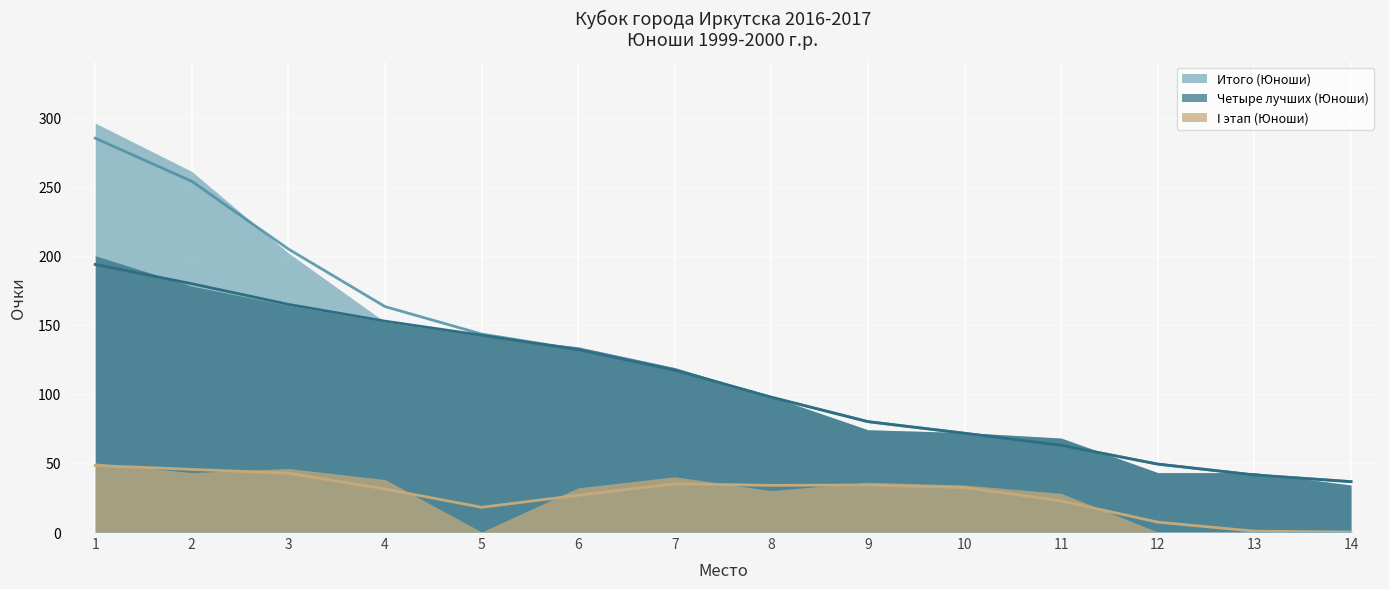

True or false: I этап (Юноши) (trend) and Четыре лучших (Юноши) (trend) intersect in this chart.

False